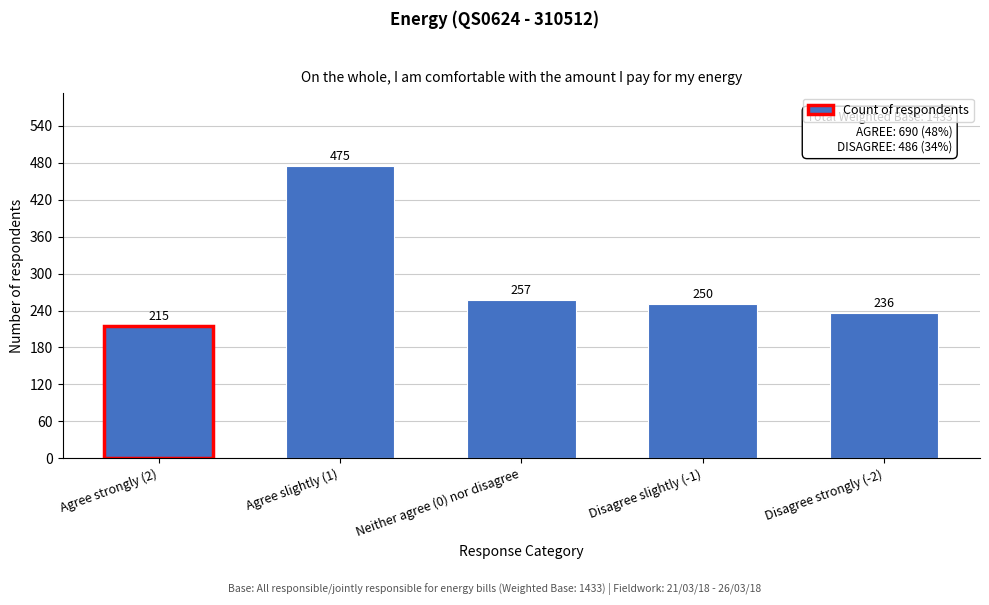

Reading left to right, what are all the values shown in this chart?

Agree strongly (2)=215	Agree slightly (1)=475	Neither agree (0) nor disagree=257	Disagree slightly (-1)=250	Disagree strongly (-2)=236